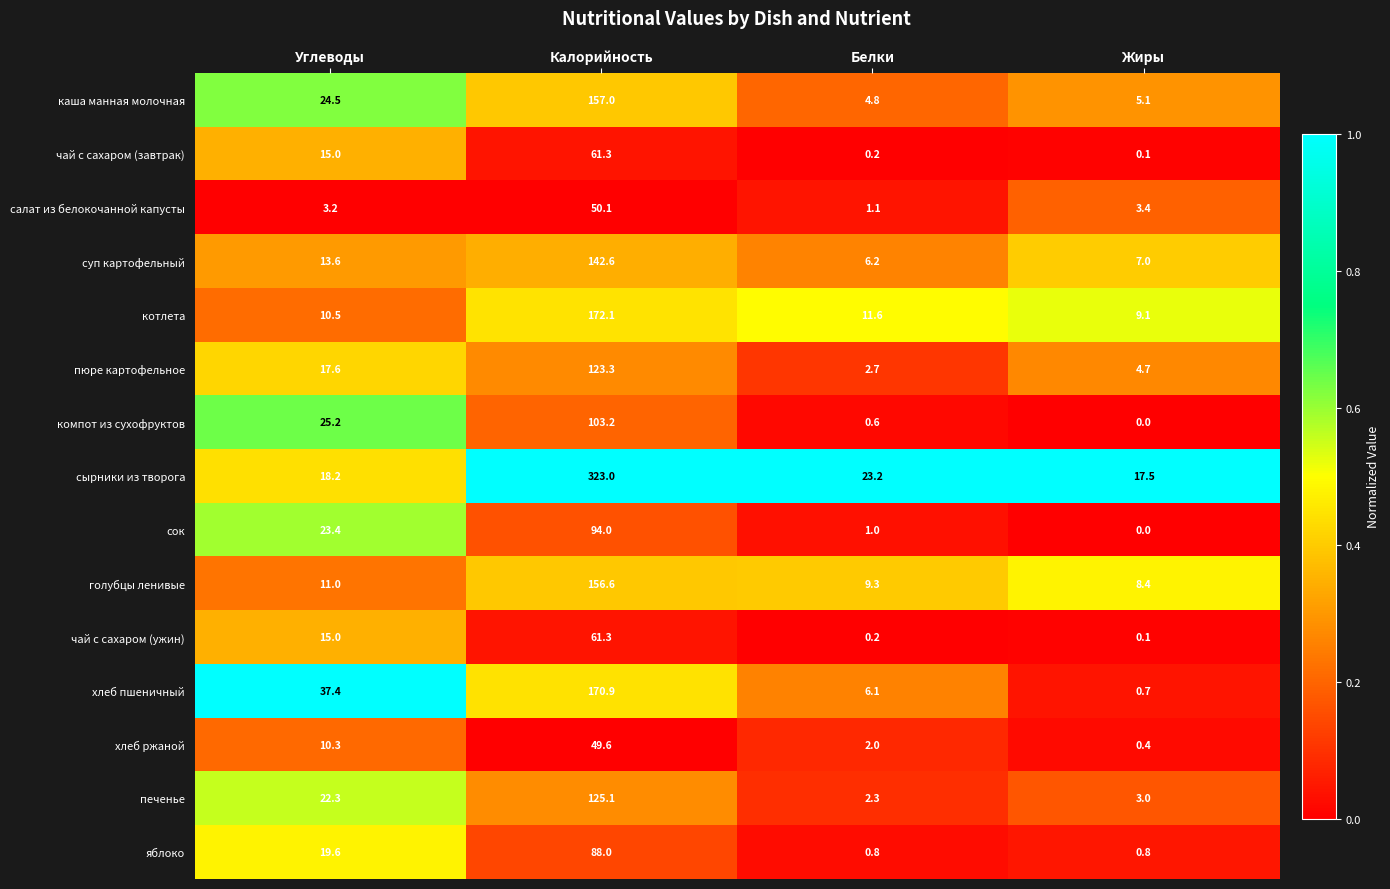

Between Углеводы and Белки, which series saw the biggest shift?

хлеб пшеничный